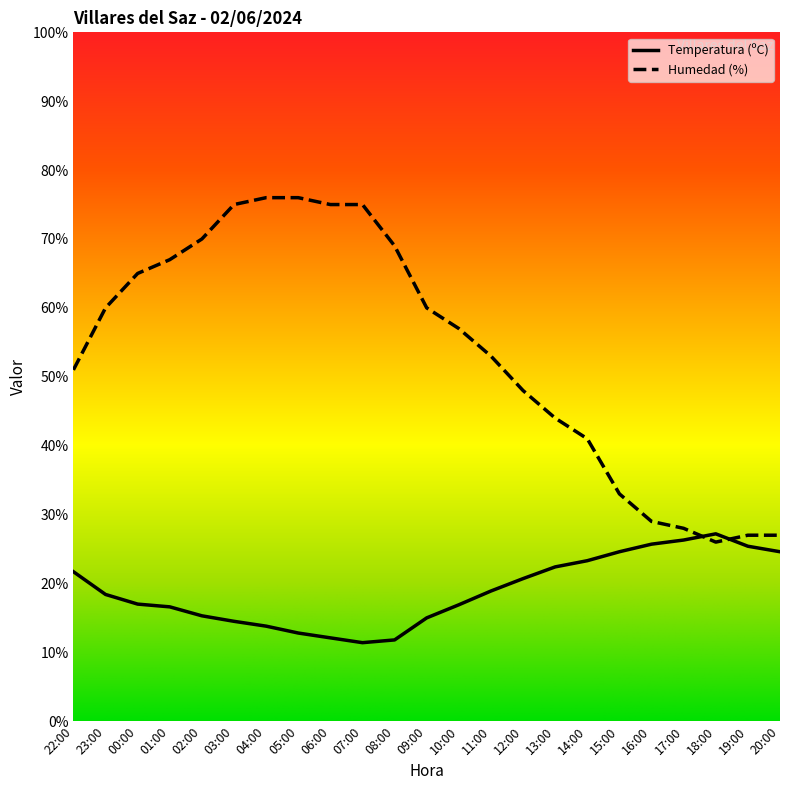

How many series are shown in this chart?

2